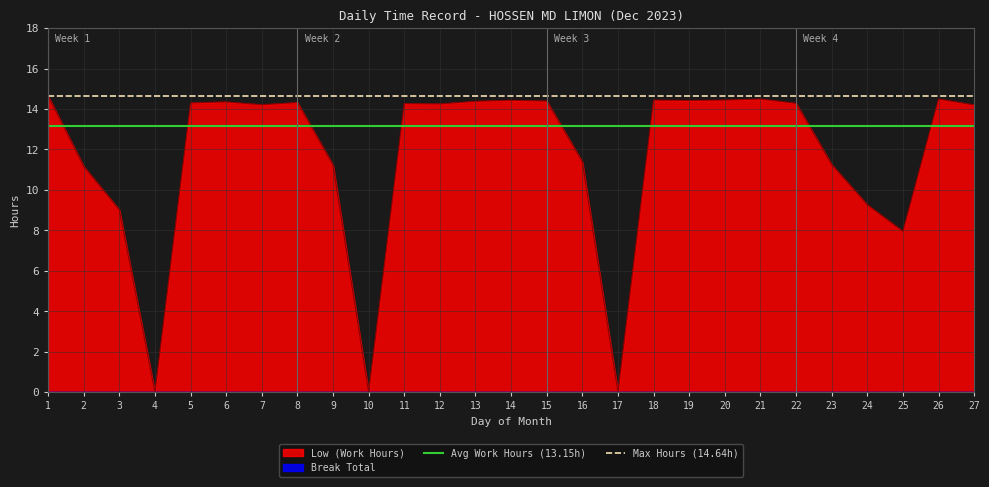

At which label does Avg Work Hours (13.15h) reach its minimum?

1